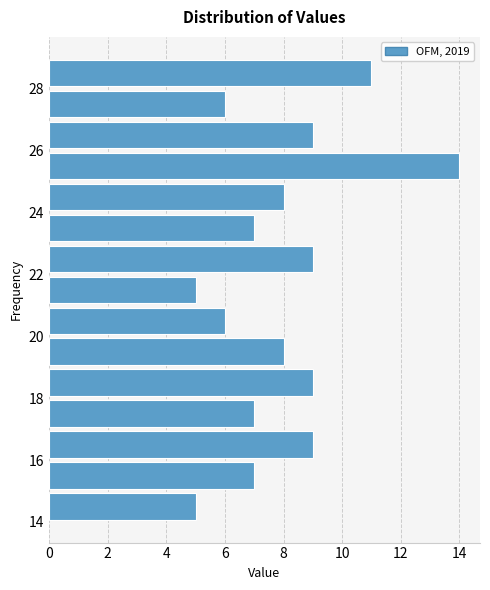

Over which range of the y-axis is the bar longest?

25 to 26